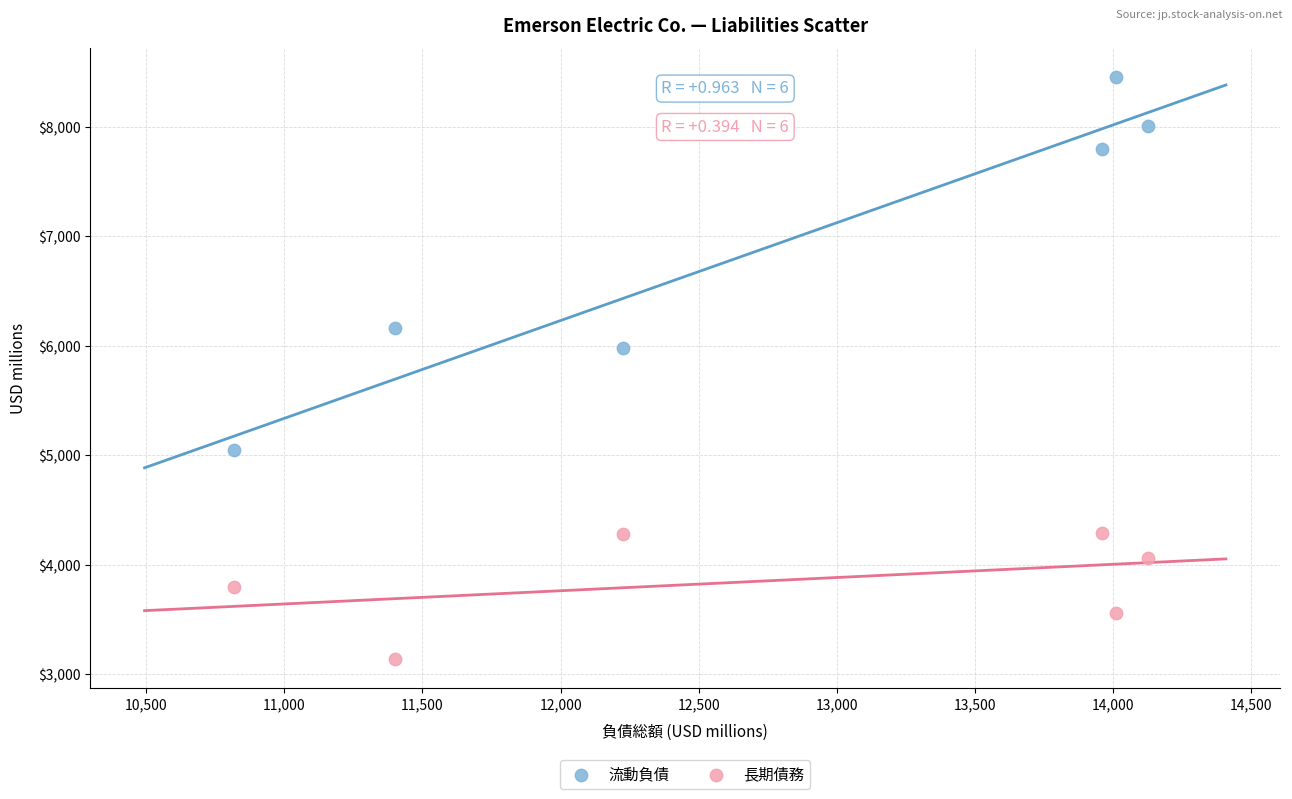

Which series reaches the maximum Y coordinate?

流動負債